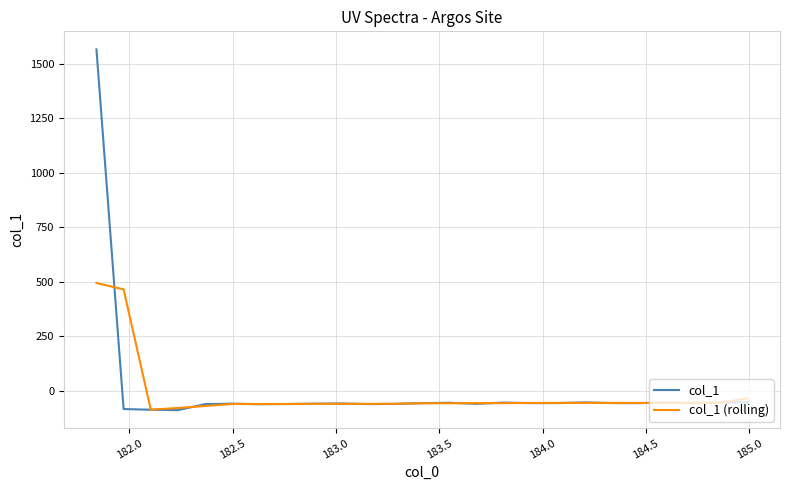

Rank the series by their maximum value, from lowest to highest.

col_1 (rolling), col_1